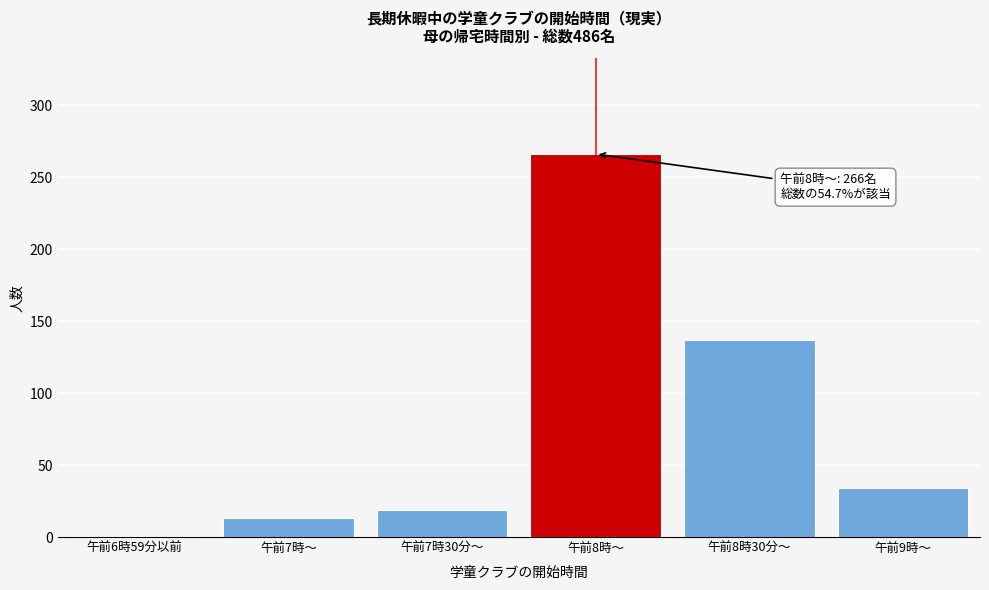

Reading right to left, list all the values displayed in this chart.

34	137	266	19	13	1